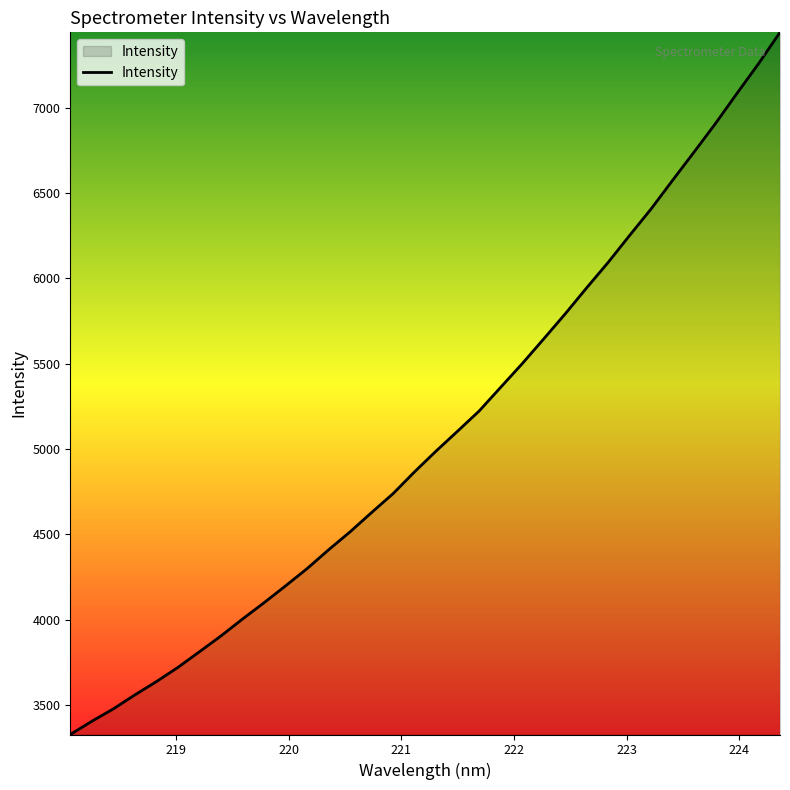

What is the minimum value shown in the chart?

3327.7